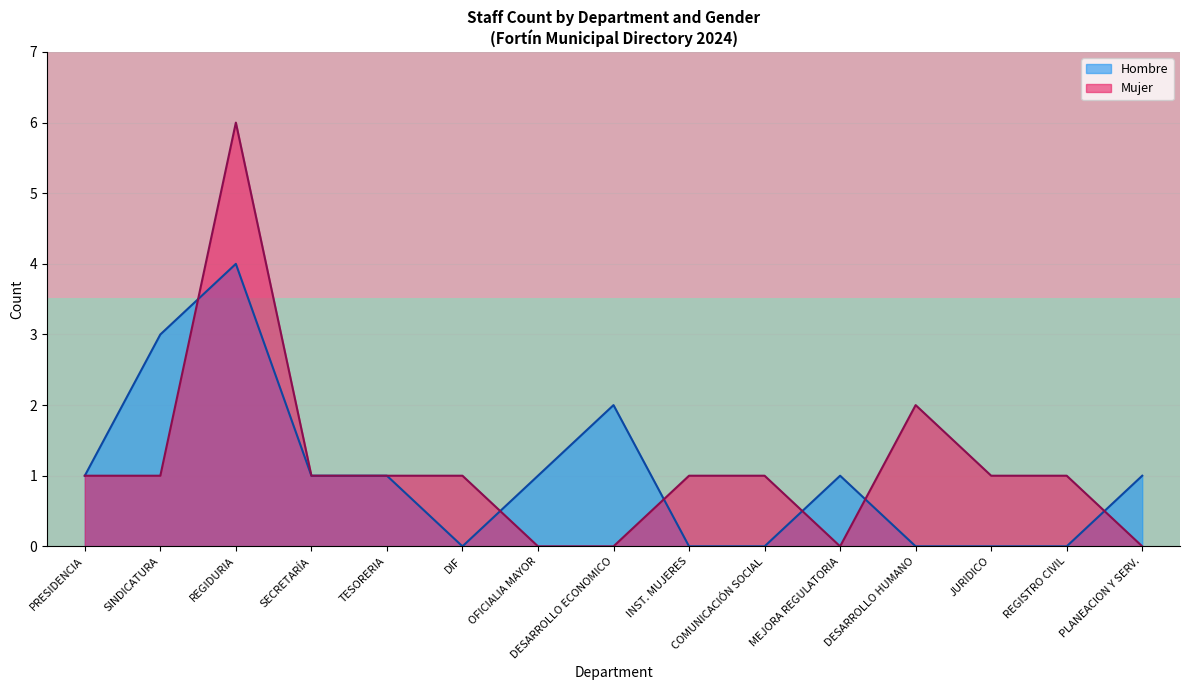

Which category has the highest value in the Mujer series?

REGIDURIA